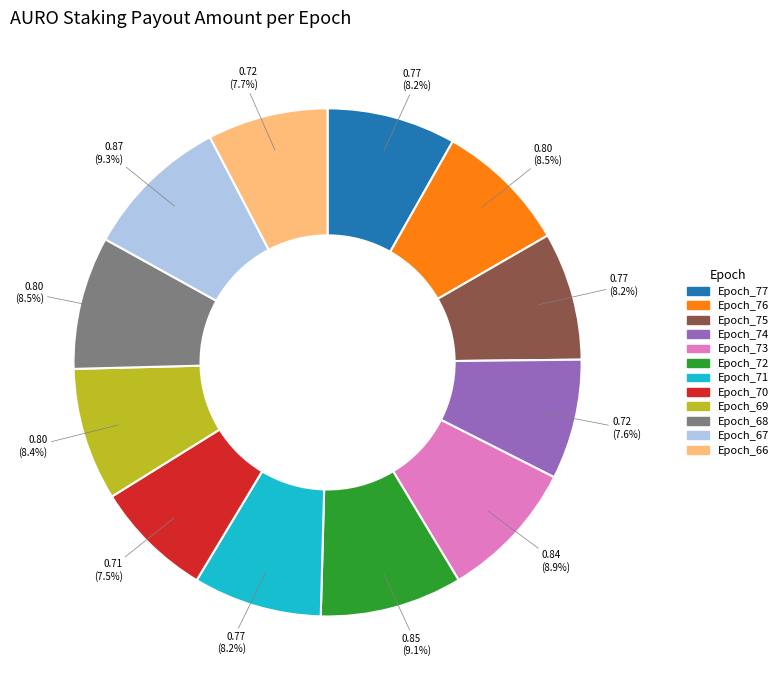

Does any single category account for the majority?

No